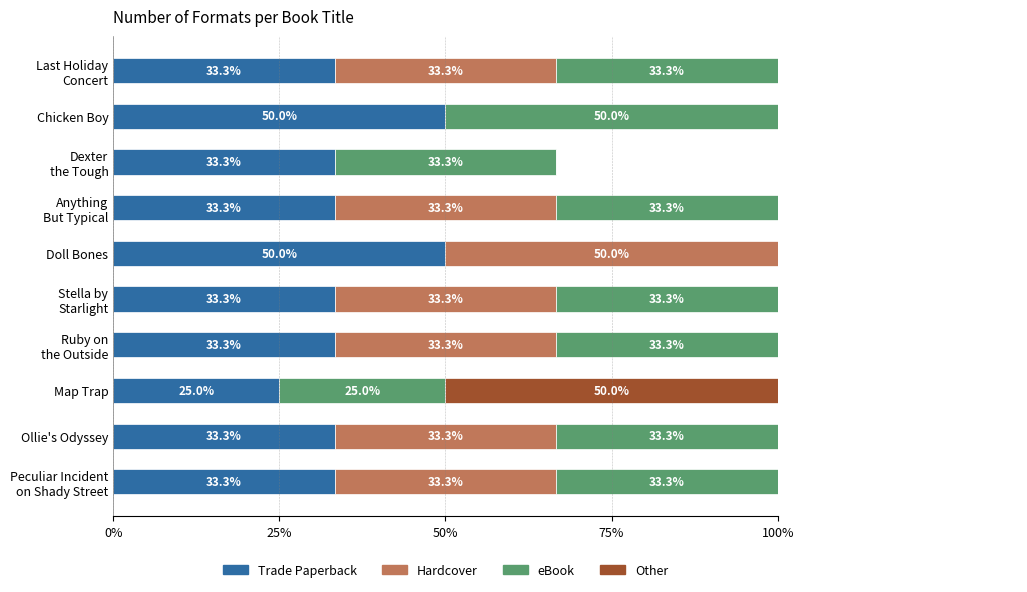

Is it true that eBook equals 19.6 at Ruby on the Outside?

False